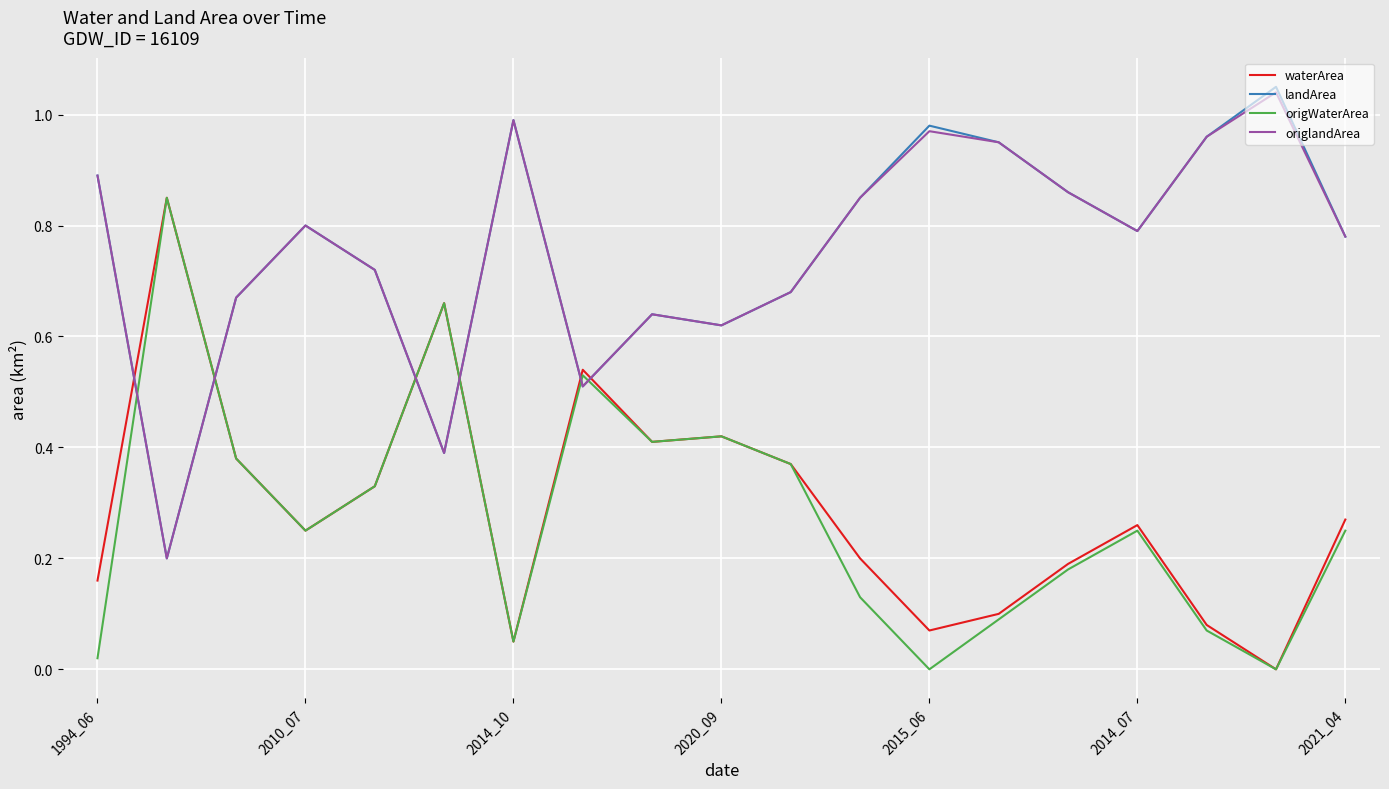

True or false: waterArea and landArea intersect in this chart.

True